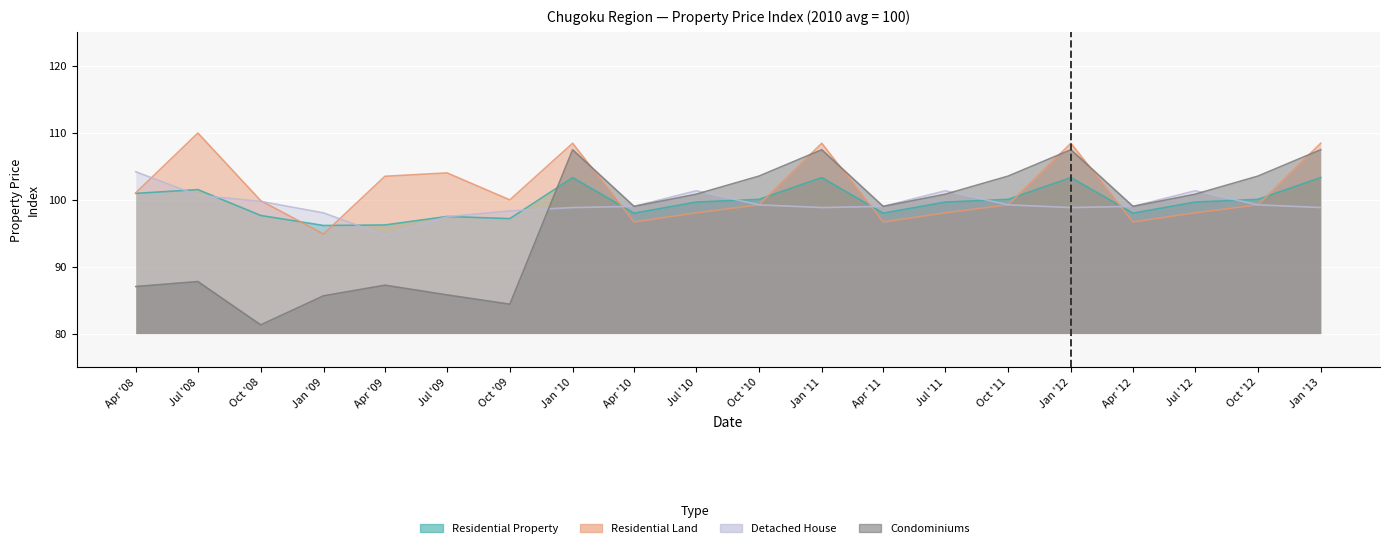

At how many categories does at least one series exceed 88?

20